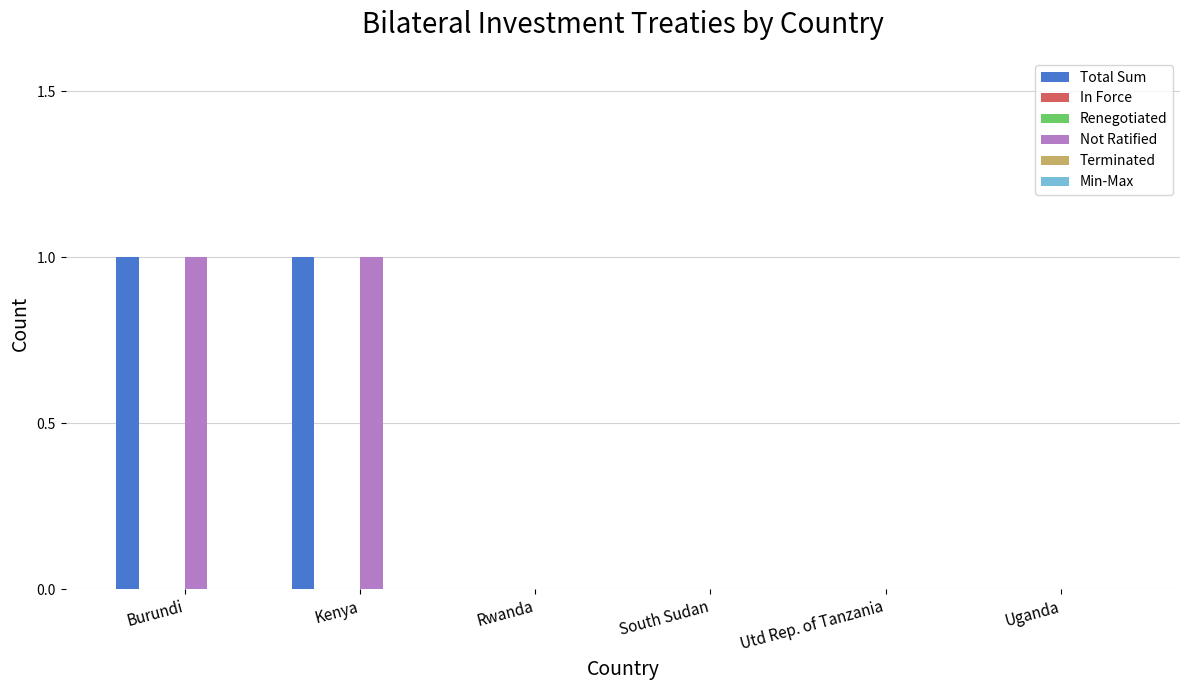

At which label is Terminated closest to 0?

Burundi